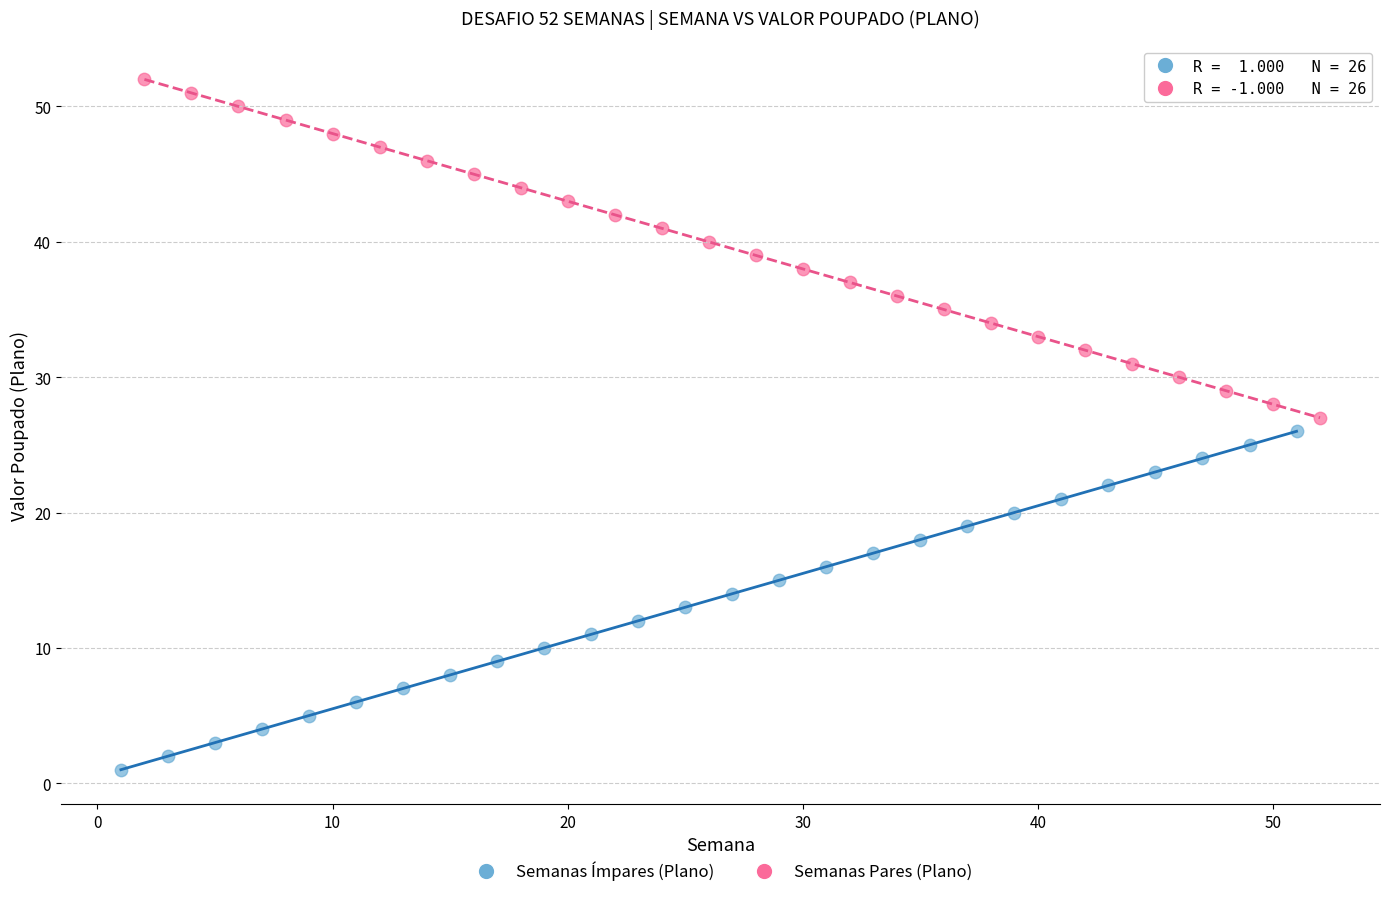

Which series contains the highest Y value?

Semanas Pares (Plano)